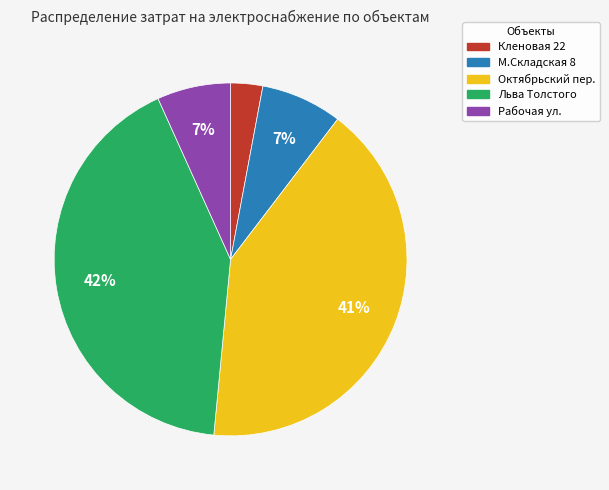

Between Кленовая 22 and Льва Толстого, which is larger?

Льва Толстого